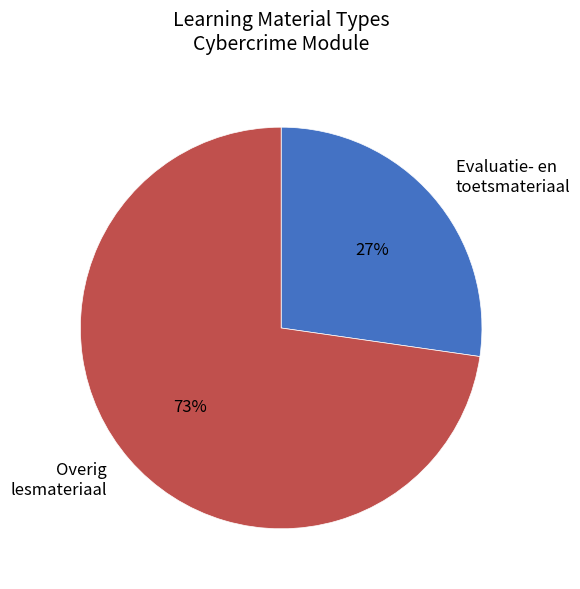

What is the smallest slice in the pie chart?

Evaluatie- en toetsmateriaal